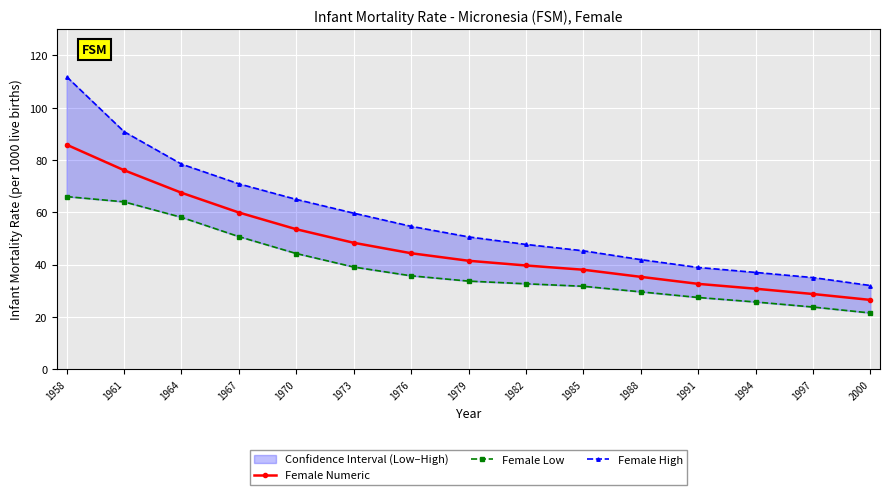

Rank the series at 1961 from highest to lowest value.

Female High, Female Numeric, Female Low